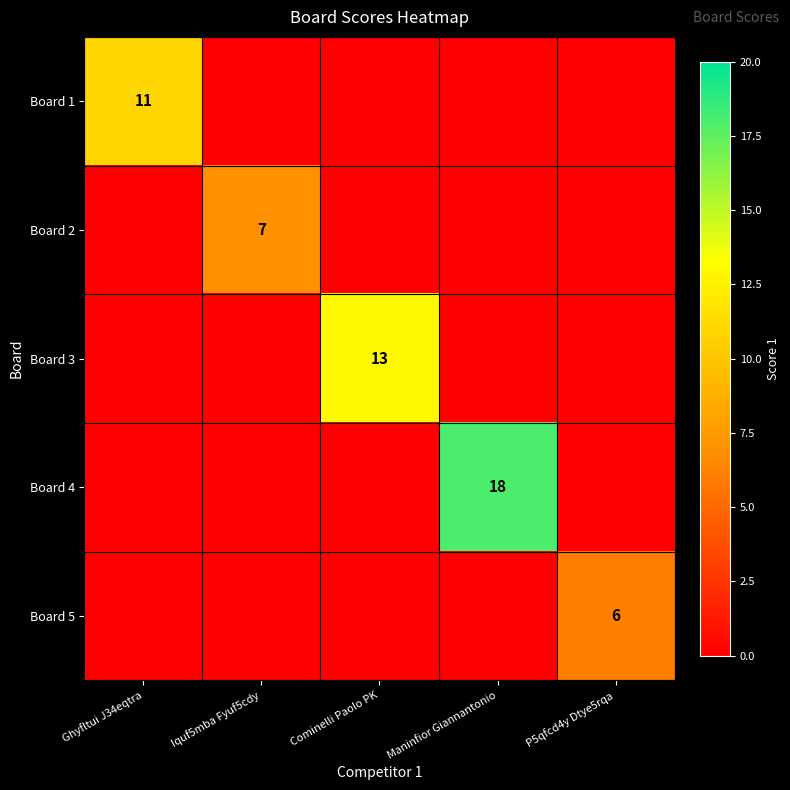

What is the difference between the highest and lowest values at P5qfcd4y Dtye5rqa?

6